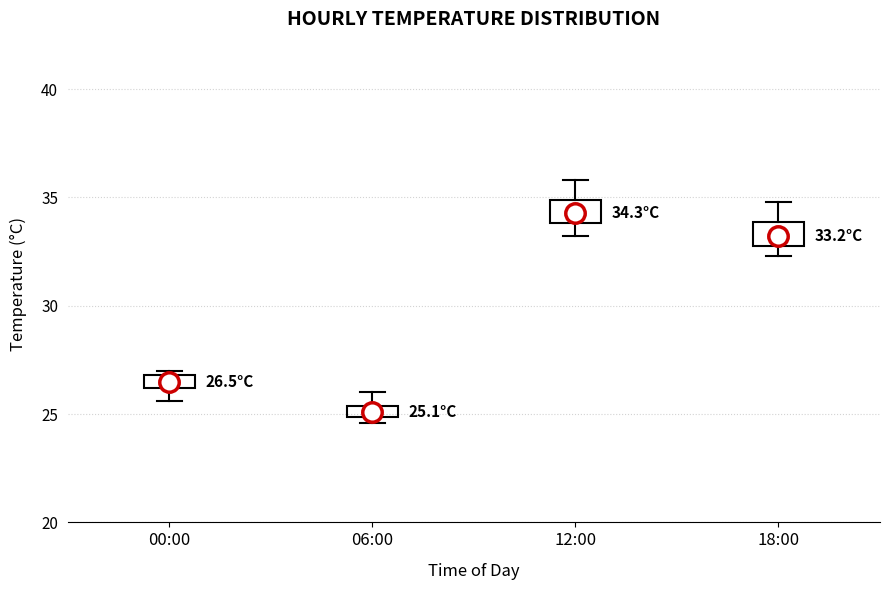

Which box's median line is the lowest?

06:00